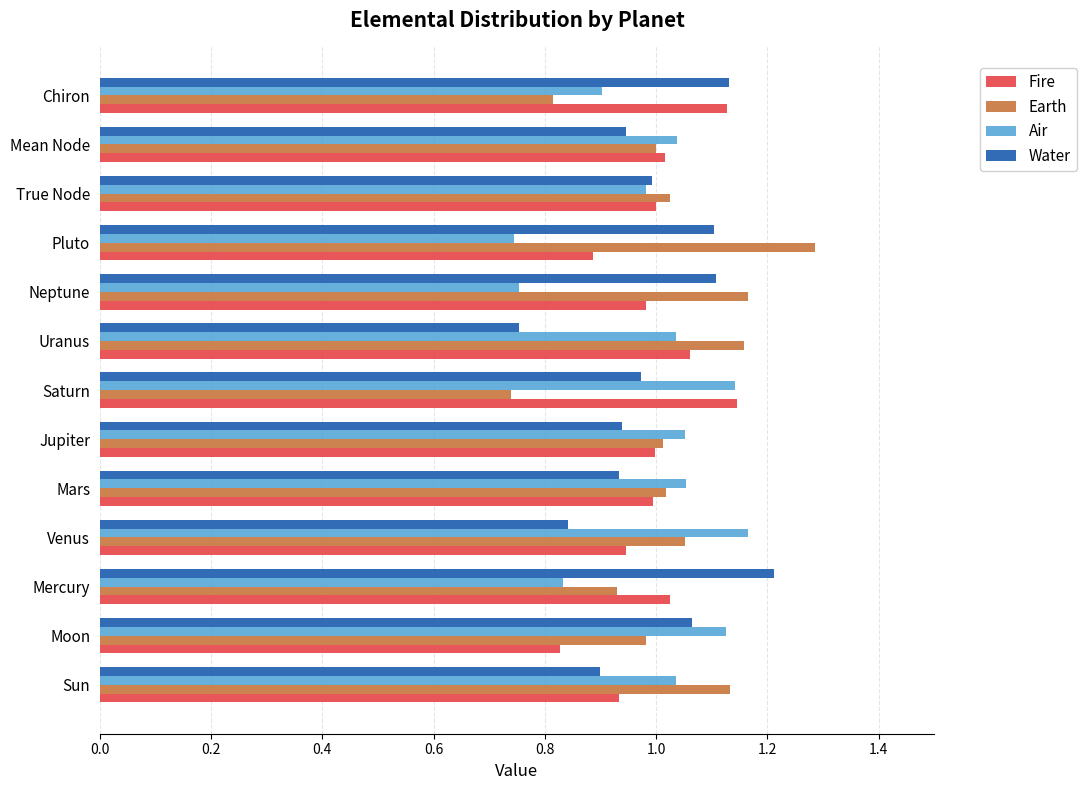

True or false: Earth has a value of 1.0 at Jupiter.

True